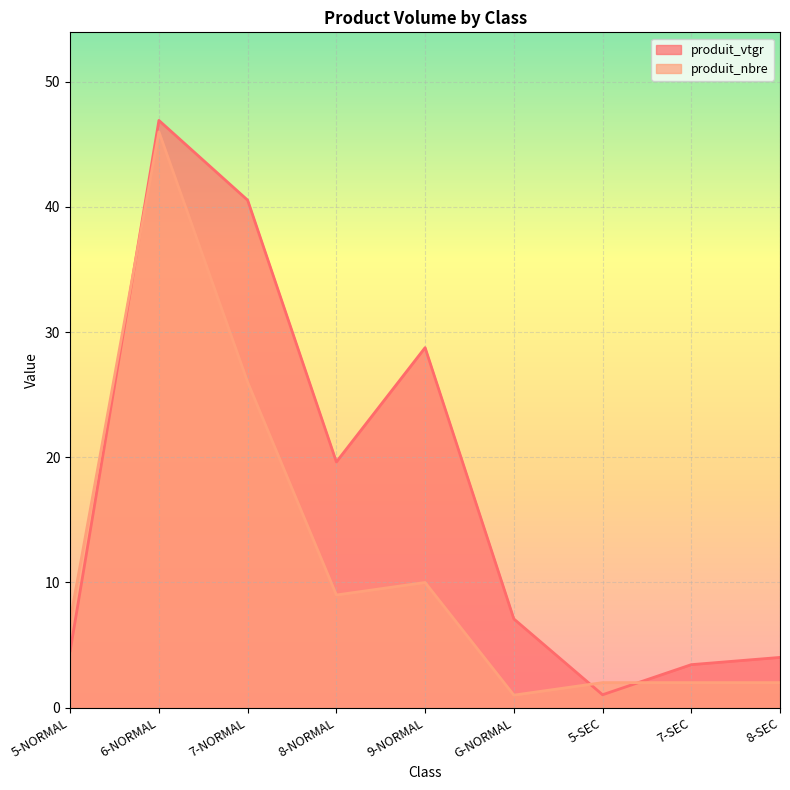

How many values in the produit_nbre series are below 7?

4